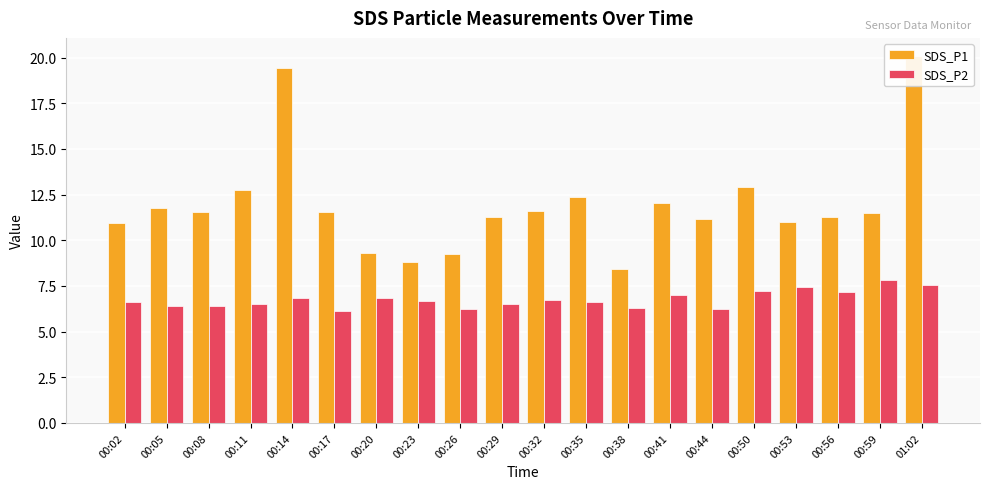

Rank the series by their maximum value, from highest to lowest.

SDS_P1, SDS_P2